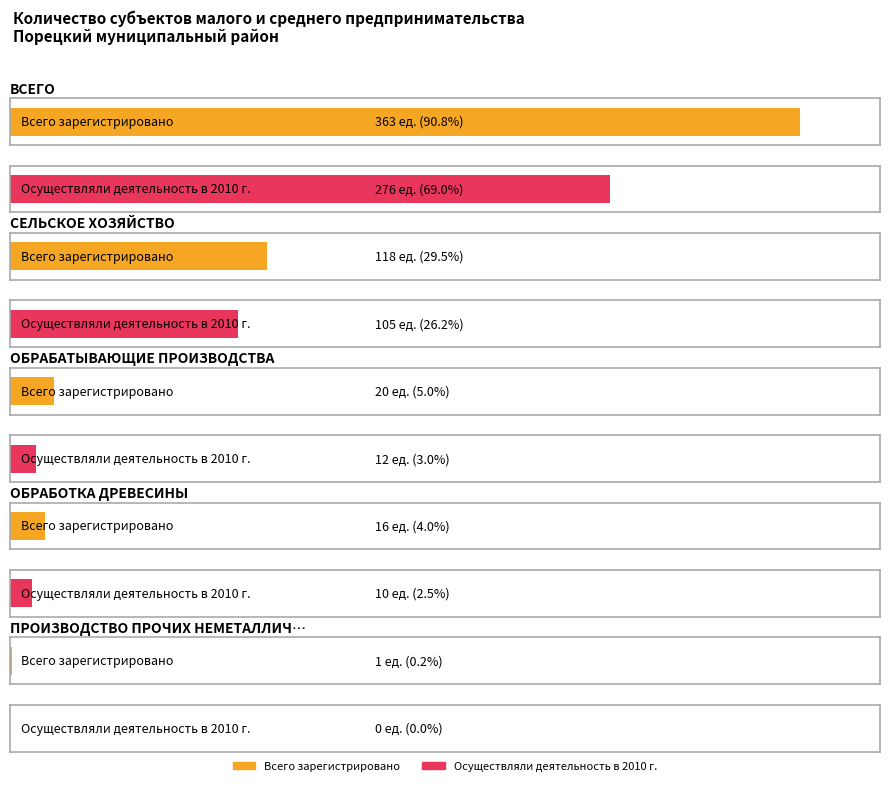

The total_registered series shows 0 at ПРОИЗВОДСТВО ПРОЧИХ НЕМЕТАЛЛИЧЕСКИХ. True or false?

False